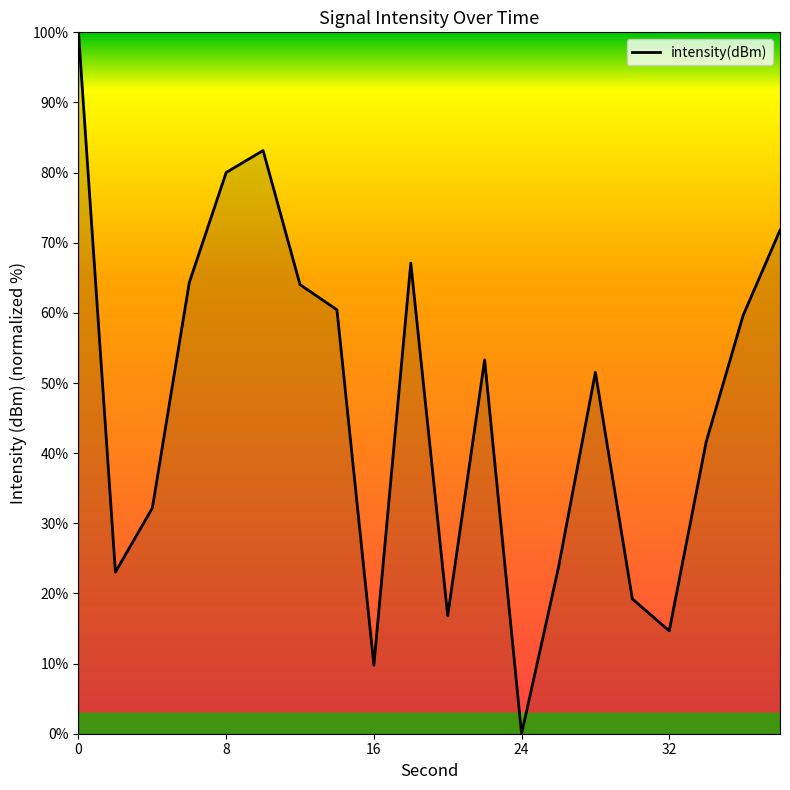

What is the maximum value shown in the chart?

100.0